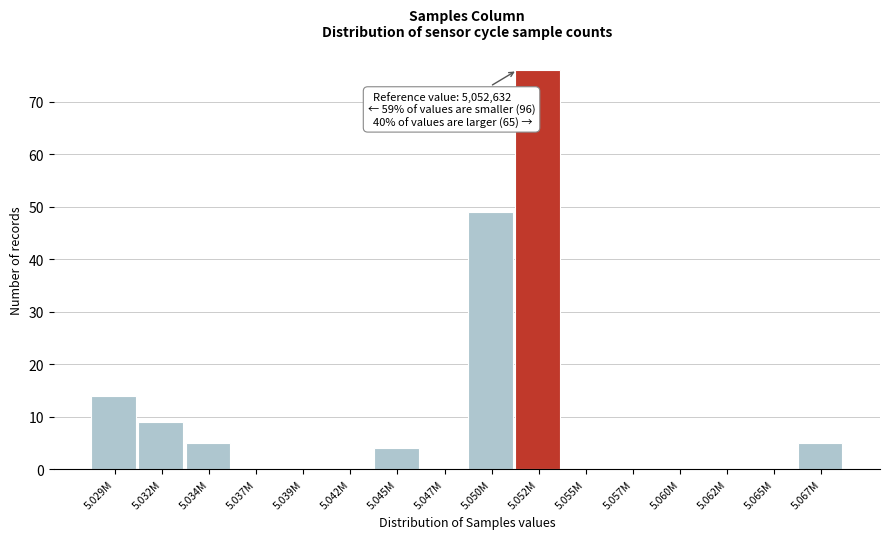

Reading left to right, what are all the values shown in this chart?

5.029M=14	5.032M=9	5.034M=5	5.037M=0	5.039M=0	5.042M=0	5.045M=4	5.047M=0	5.050M=49	5.052M=76	5.055M=0	5.057M=0	5.060M=0	5.062M=0	5.065M=0	5.067M=5